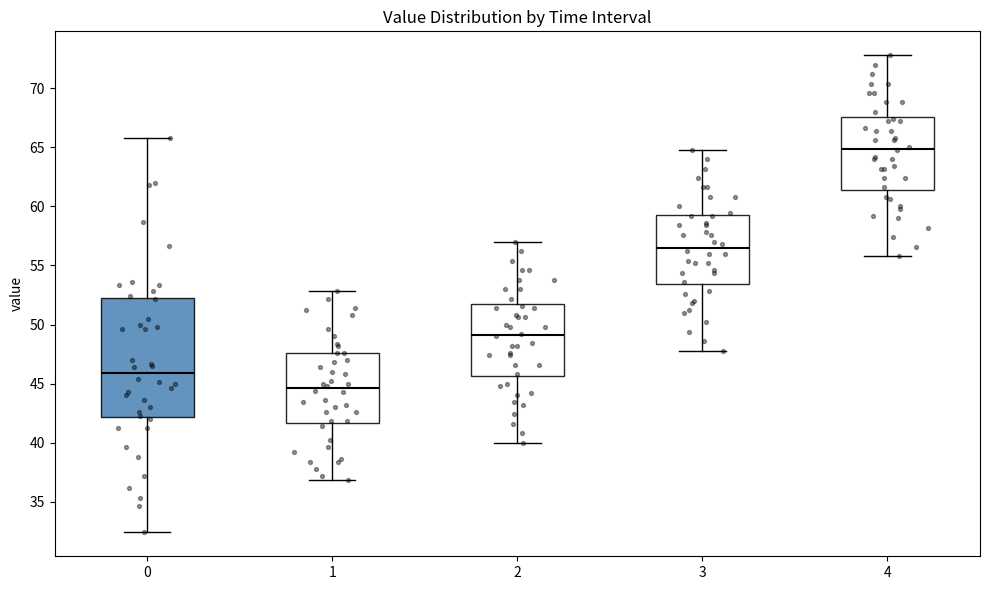

Comparing the boxes themselves (not the whiskers), which one is the tallest?

0